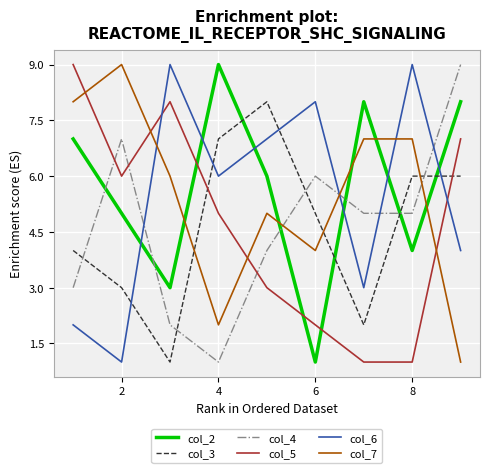

True or false: col_6 and col_2 intersect in this chart.

True